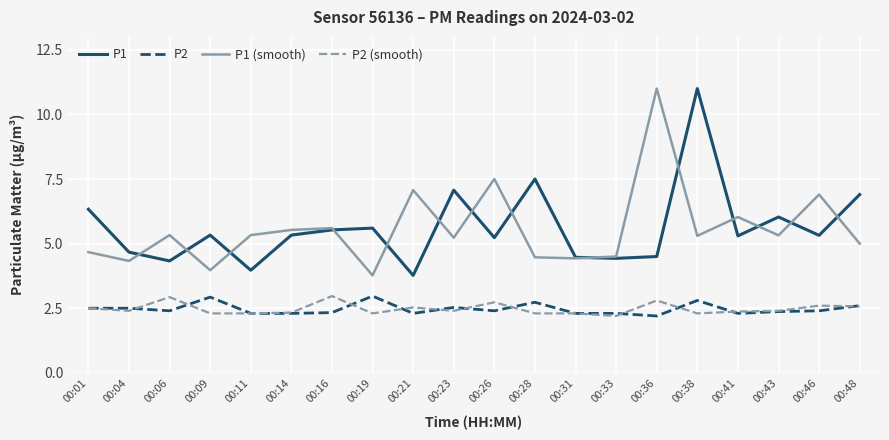

Is it true that P1 equals 6.4 at 00:06?

False